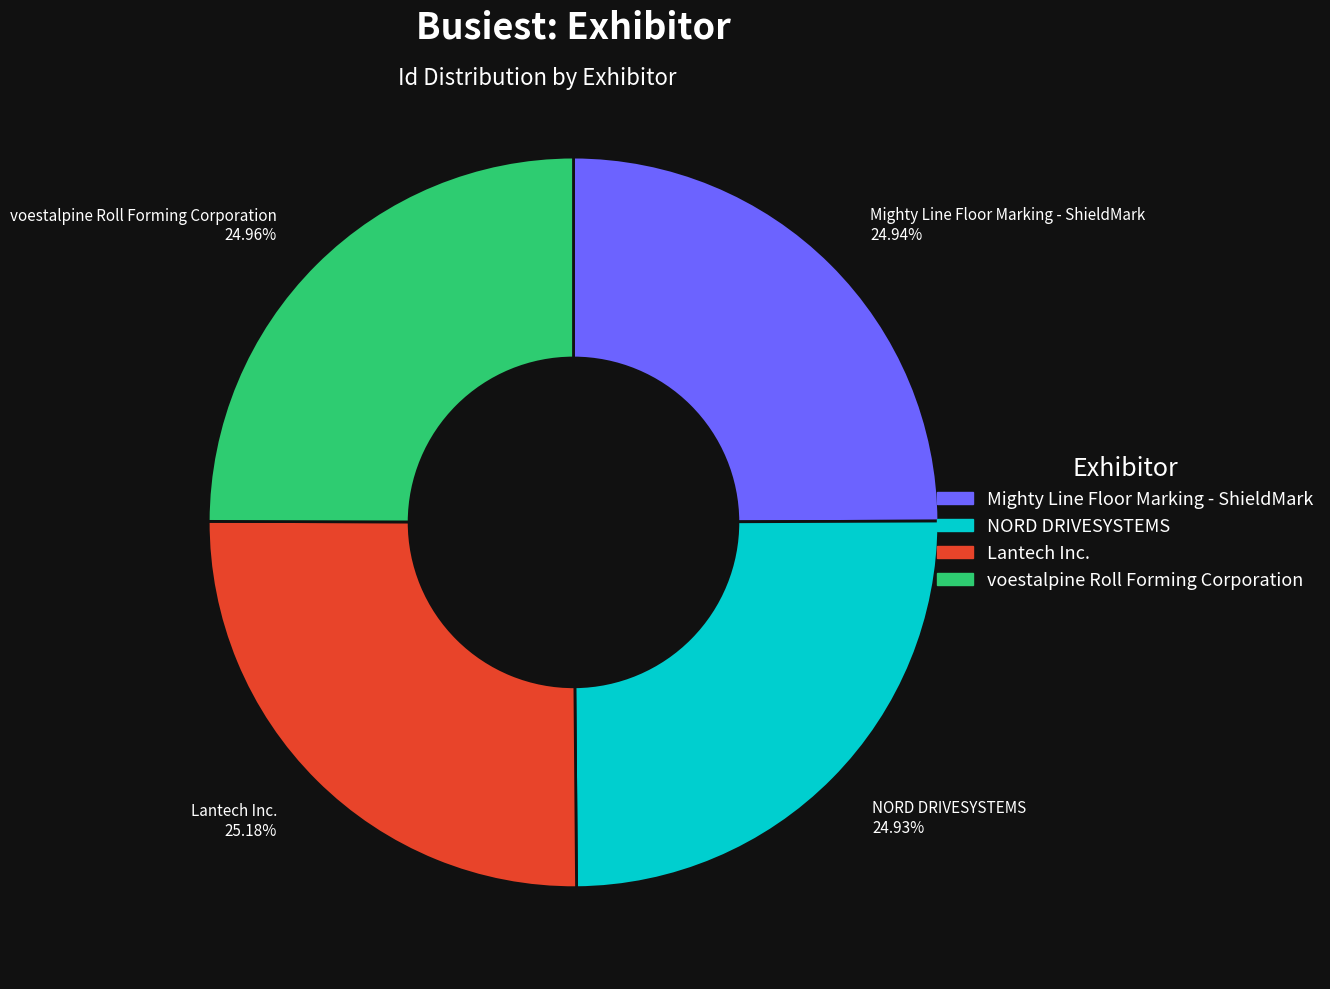

True or false: voestalpine Roll Forming Corporation accounts for 25% of the total.

True